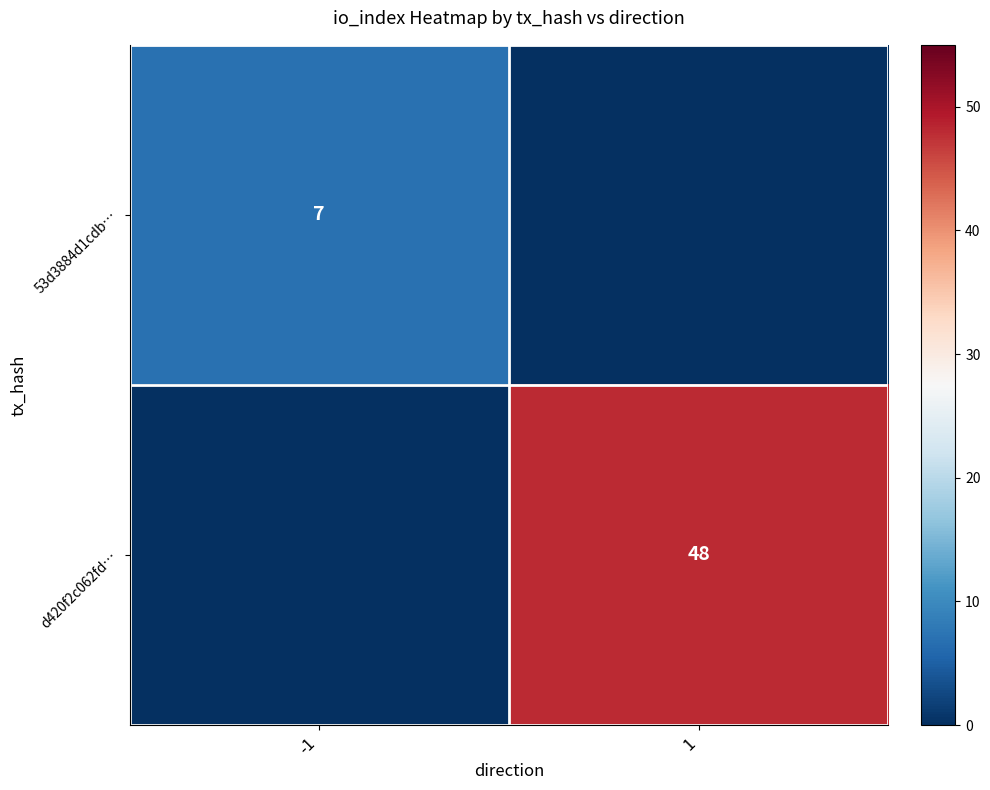

Is it true that 53d3884d1cdb… equals 7 at -1?

True